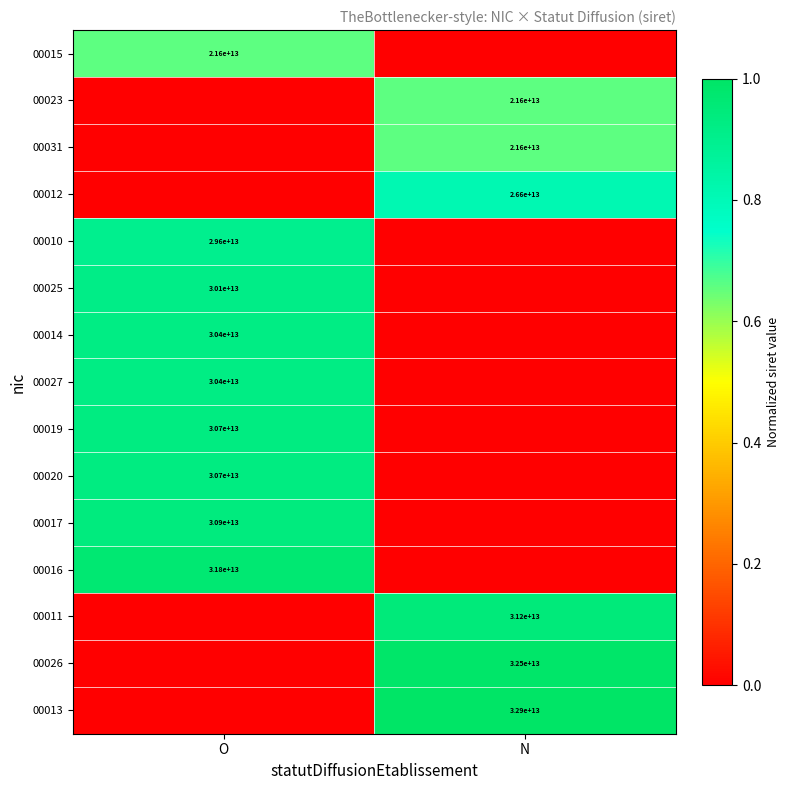

True or false: 00019 has a value of 30700000000000 at O.

True